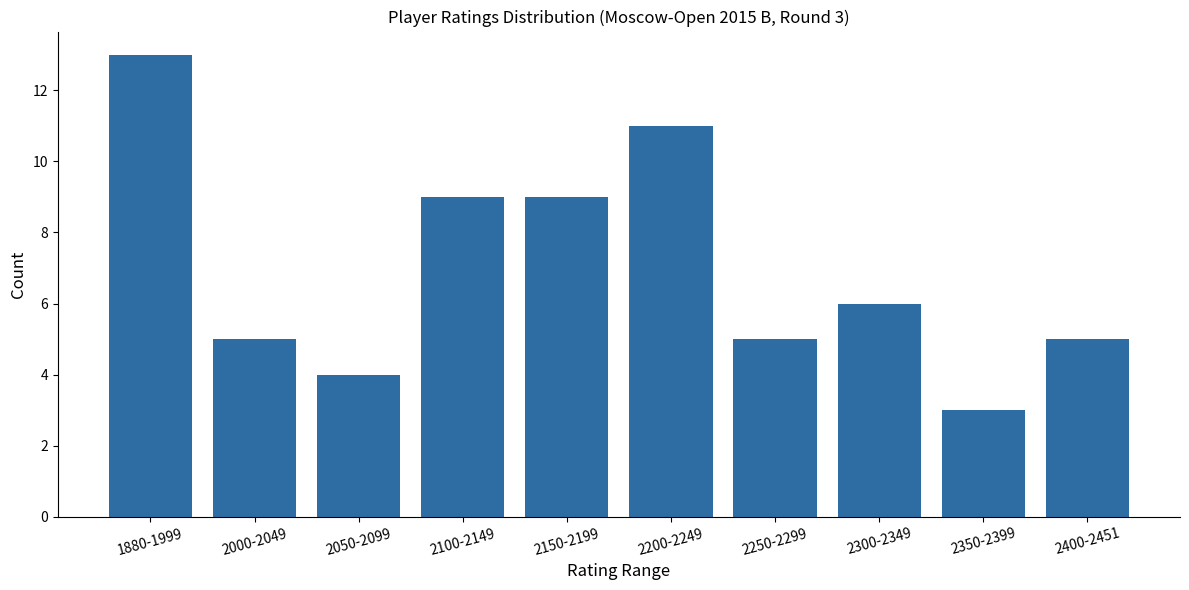

What is the label of the 7th bar from the left?

2250-2299